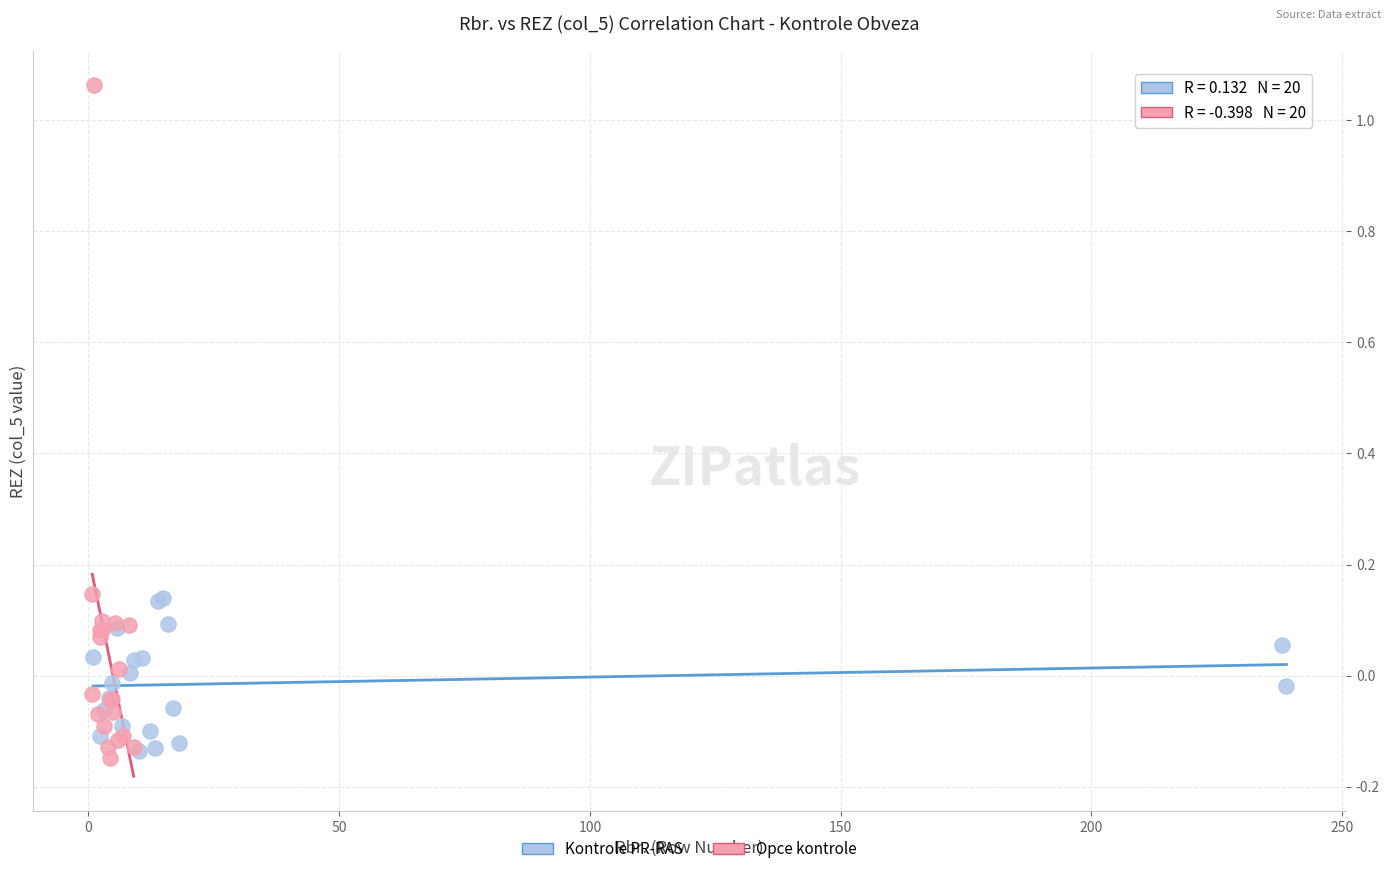

Which series has the widest spread of Y values?

Opce kontrole